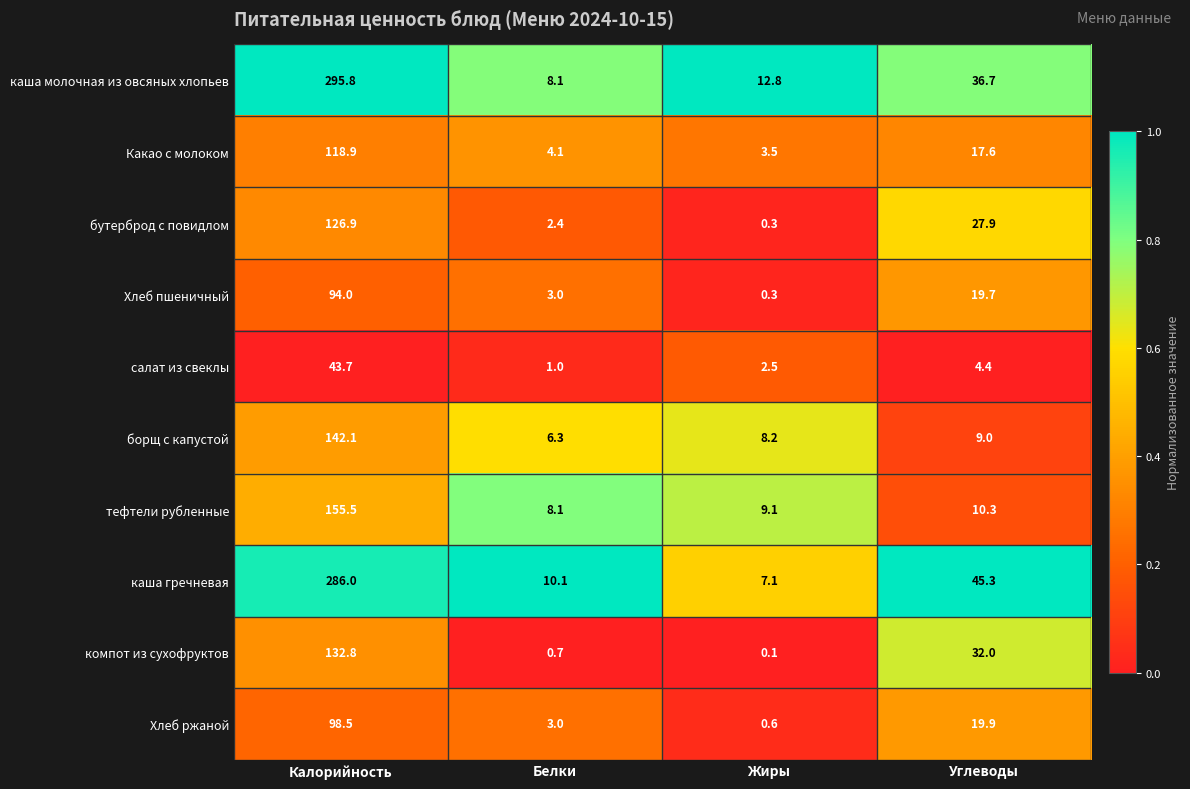

At how many categories does at least one series exceed 0?

4